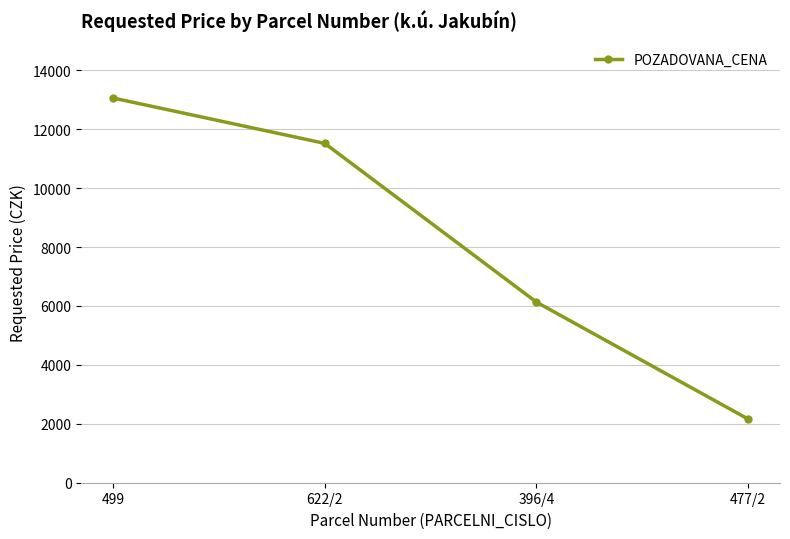

How many values are between 6130 and 13060?

3